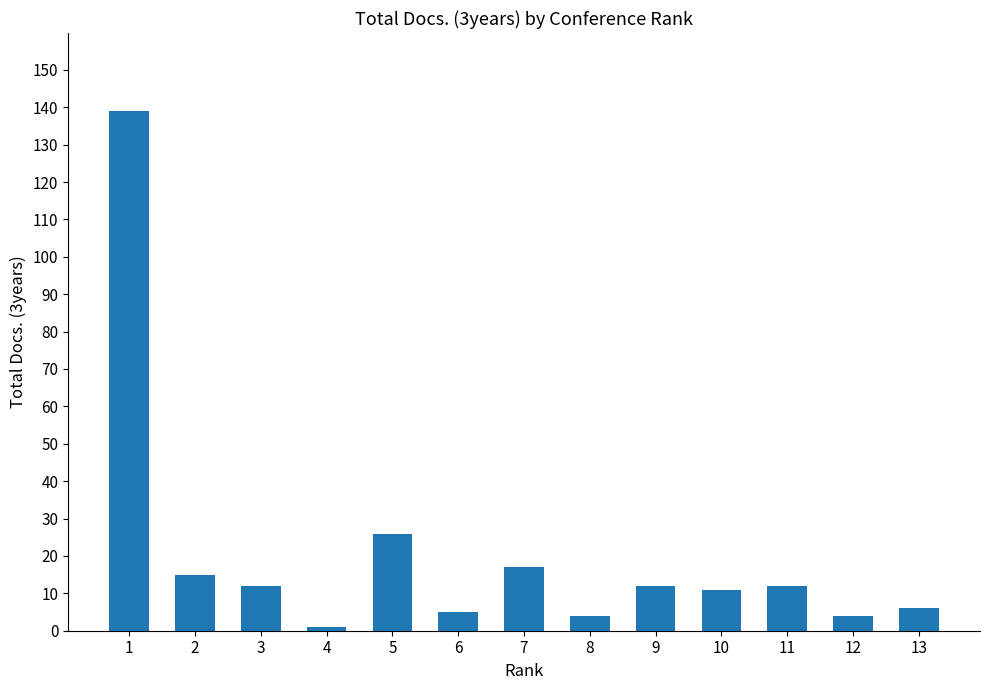

What is the sum of all values?

264